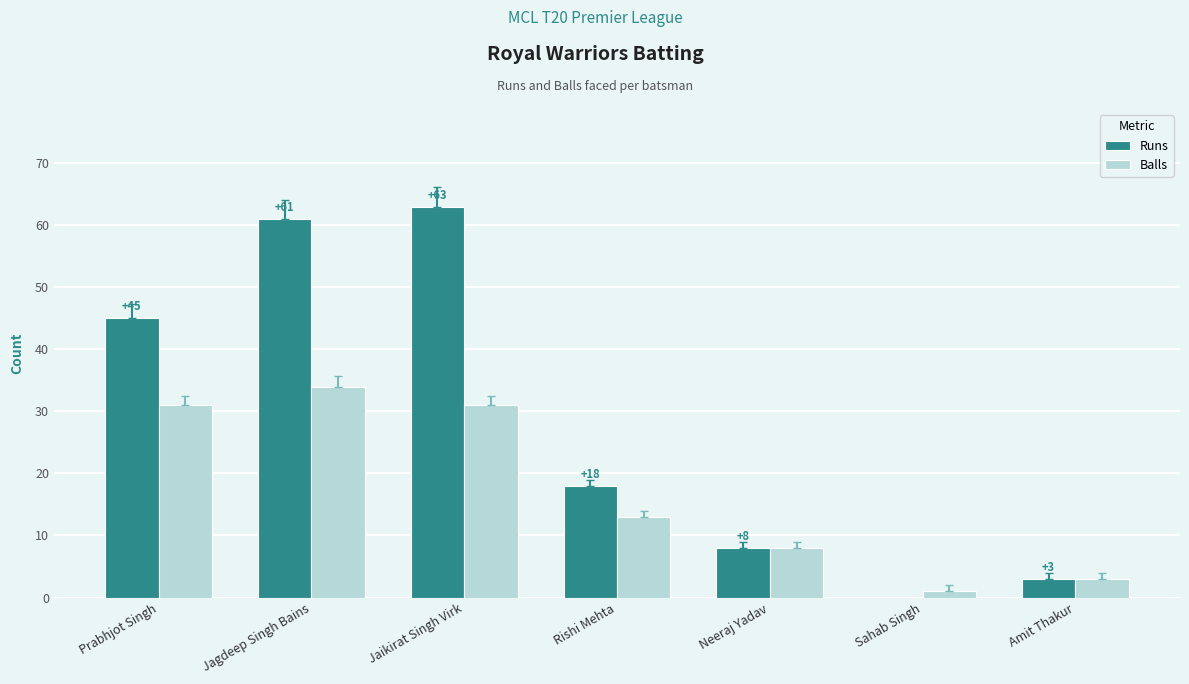

True or false: Runs has a value of 18 at Rishi Mehta.

True